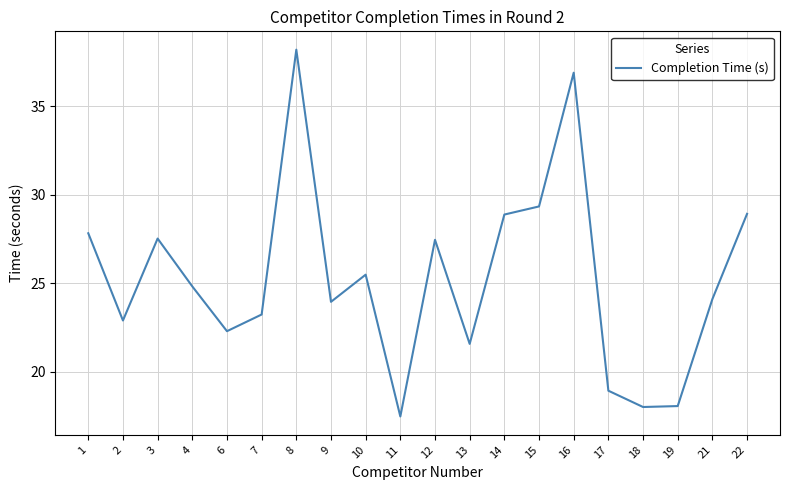

What value does the data have at 1?

27.8